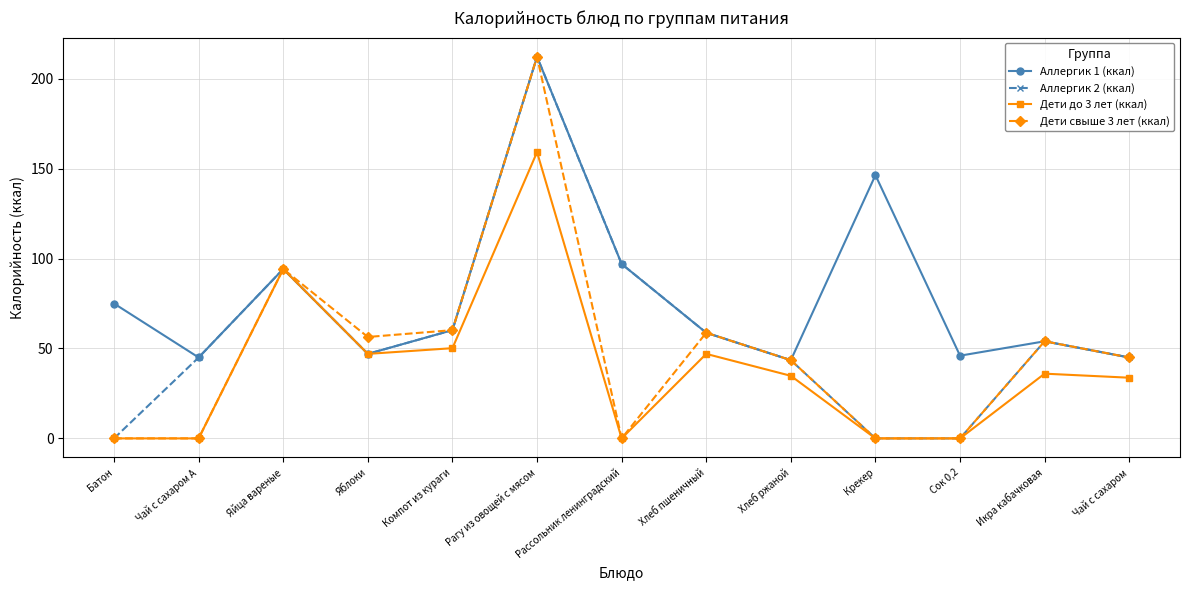

What is the value of the Аллергик 2 (ккал) point at the 9th from the left?

43.5